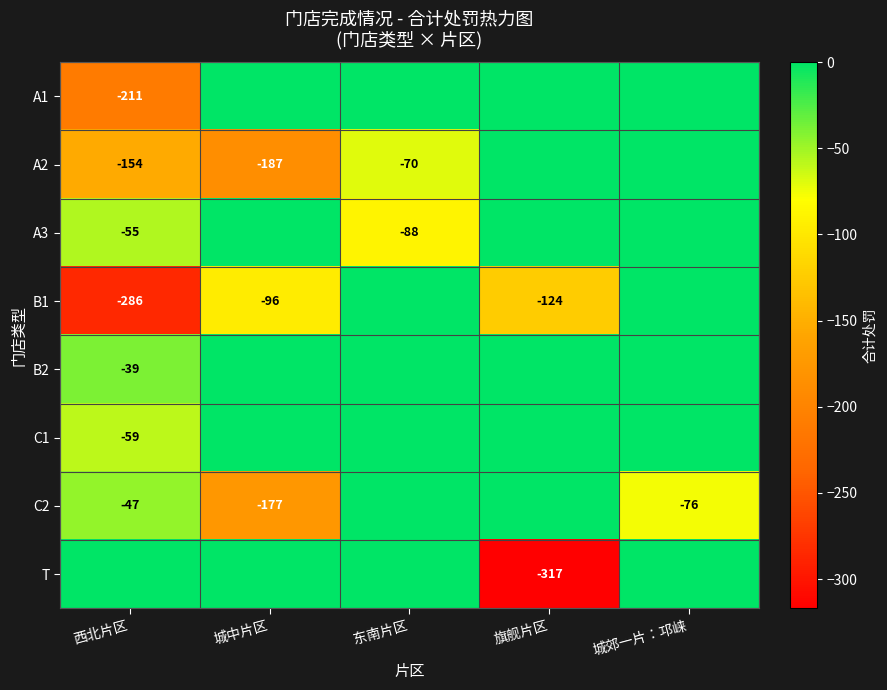

How many distinct data groups are displayed?

8